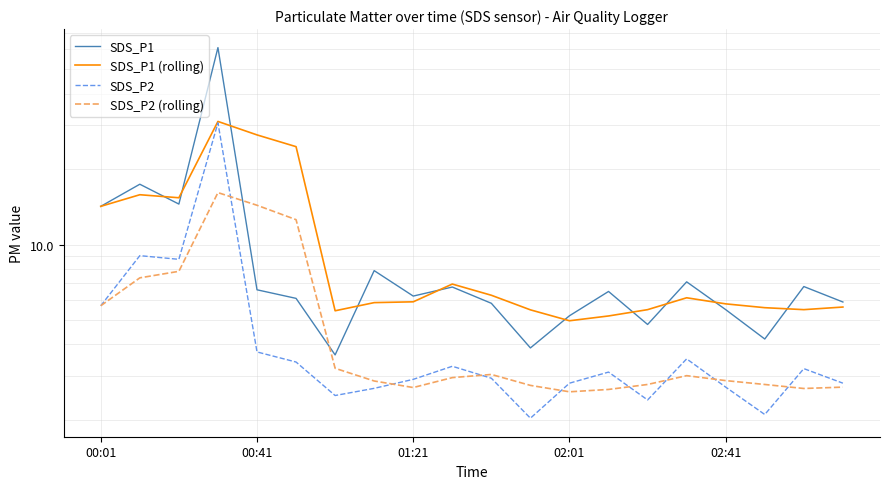

True or false: SDS_P2 and SDS_P1 (rolling) cross at least once.

False